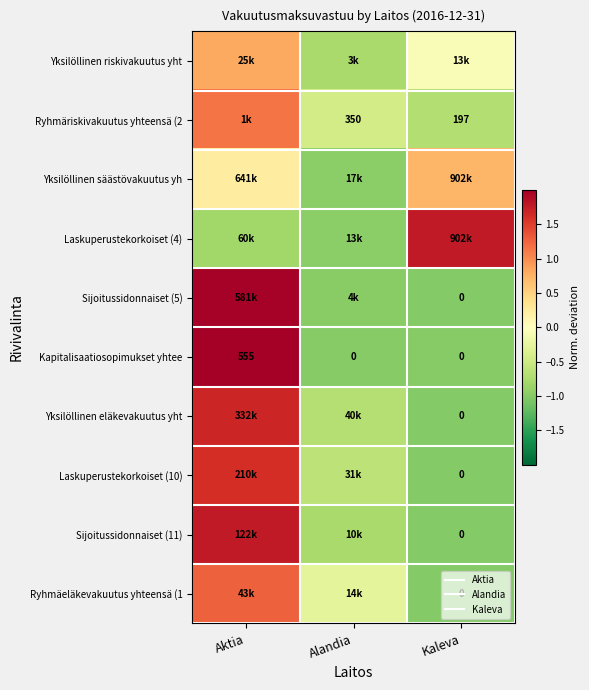

Which series changed the most between Aktia and Alandia?

Kapitalisaatiosopimukset yhtee